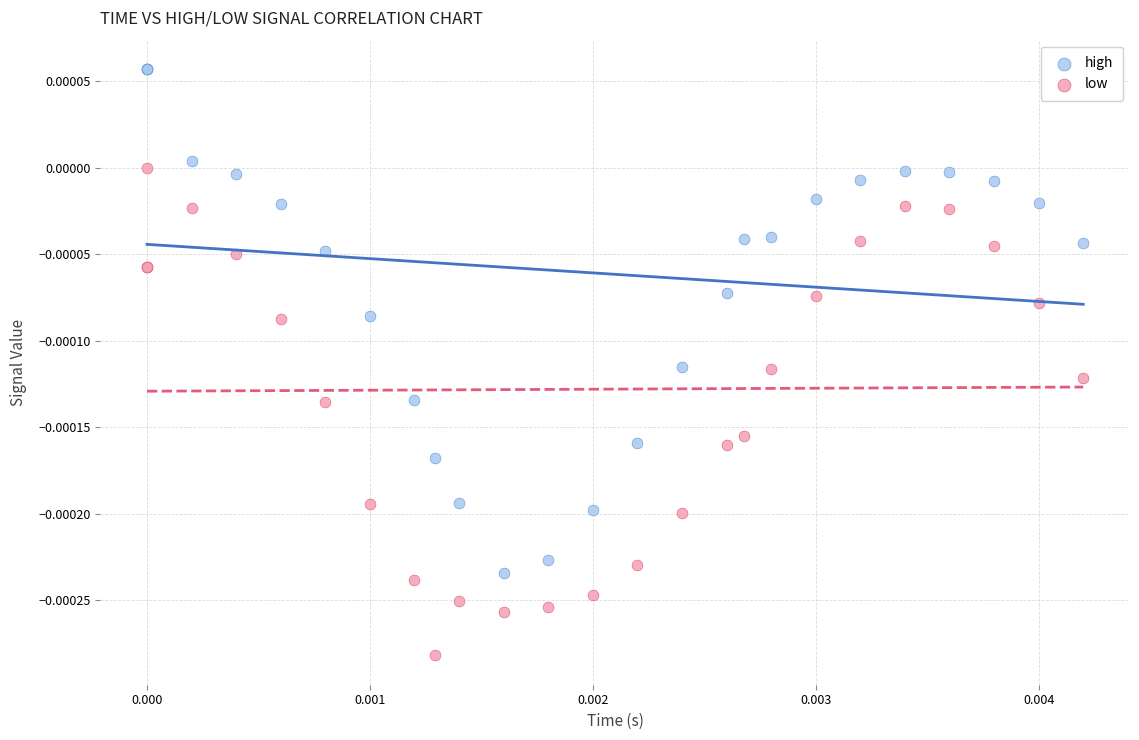

Which series reaches the minimum Y coordinate?

low